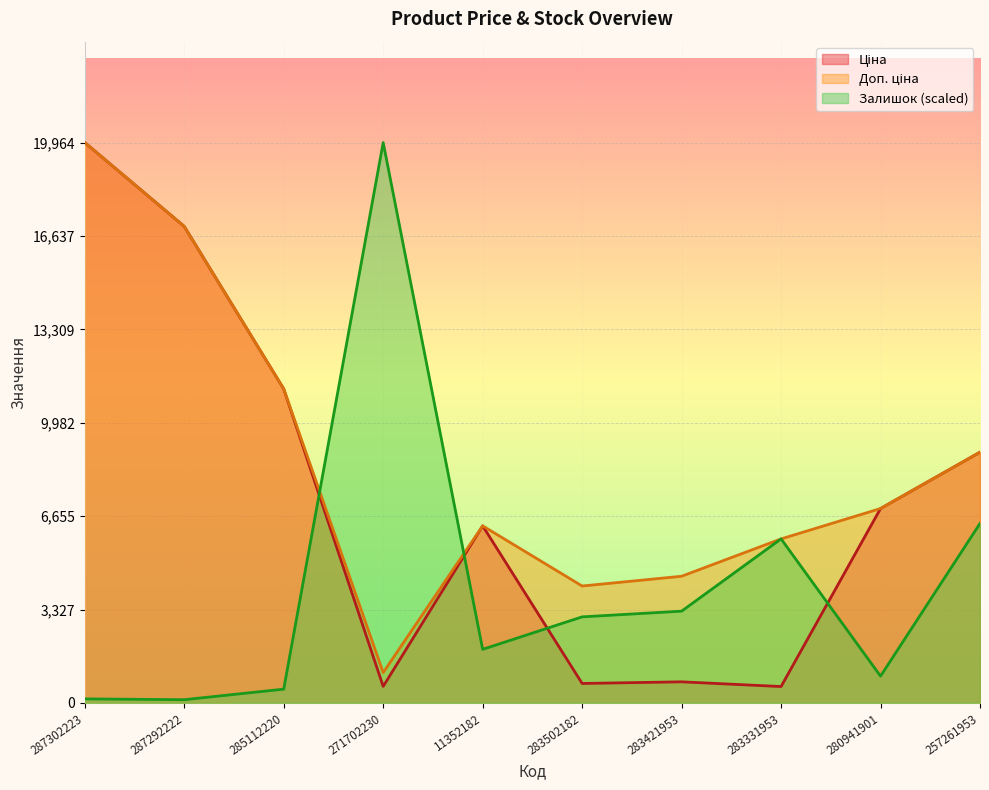

What is the sum of the Залишок values at 257261953 and 283502182?

9461.3